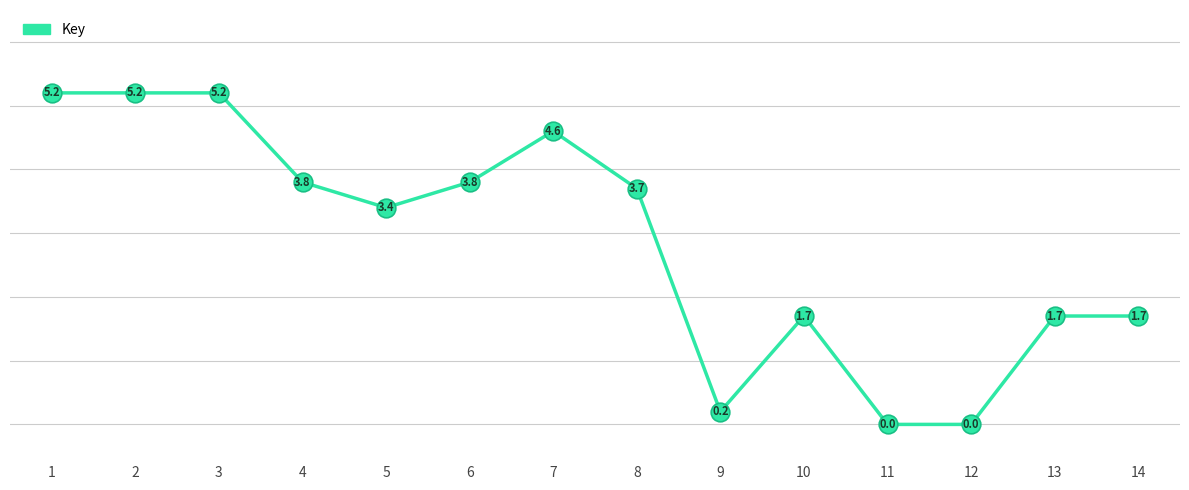

Which has a higher value, 5 or 8?

8